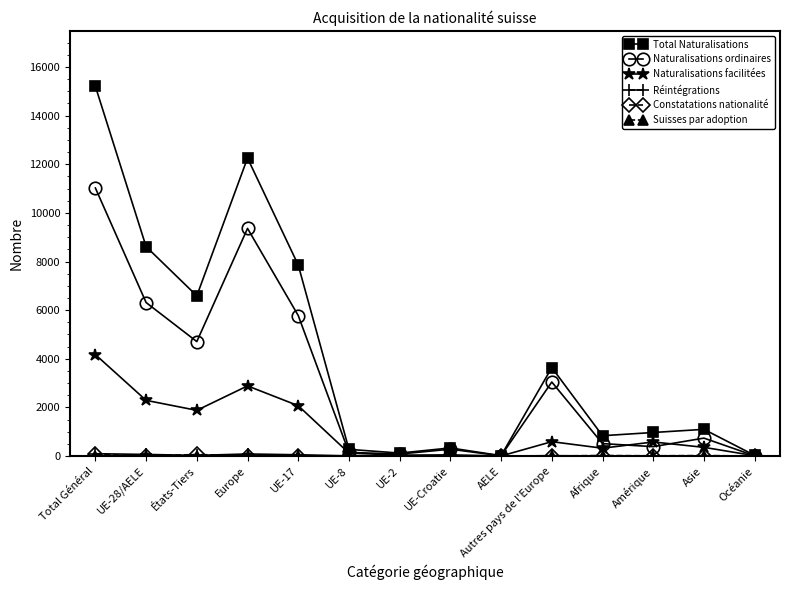

How many values in the Naturalisations facilitées series are below 582?

7